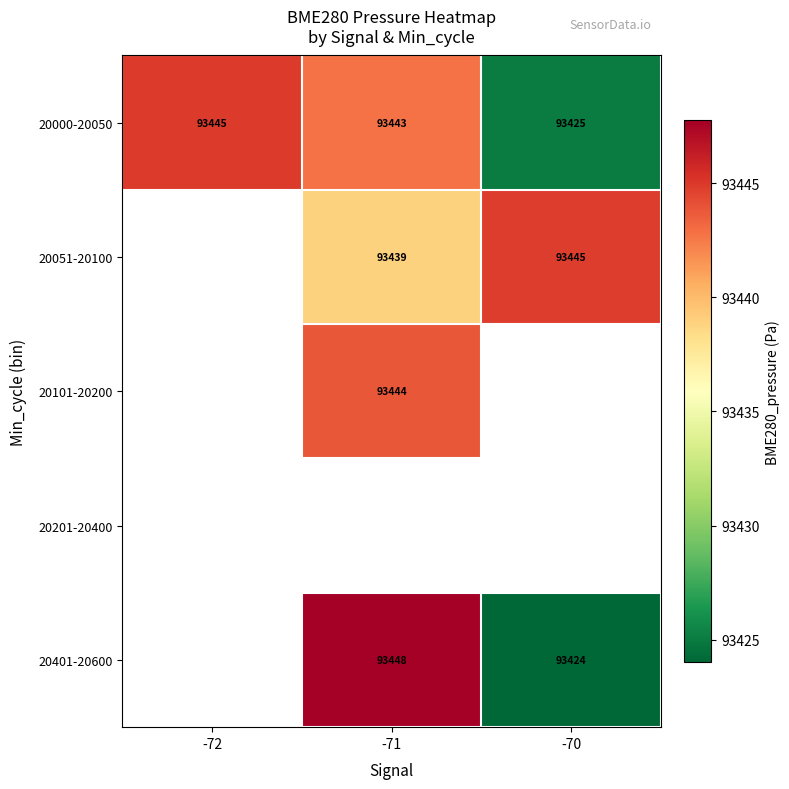

At how many categories does at least one series exceed 93436?

3